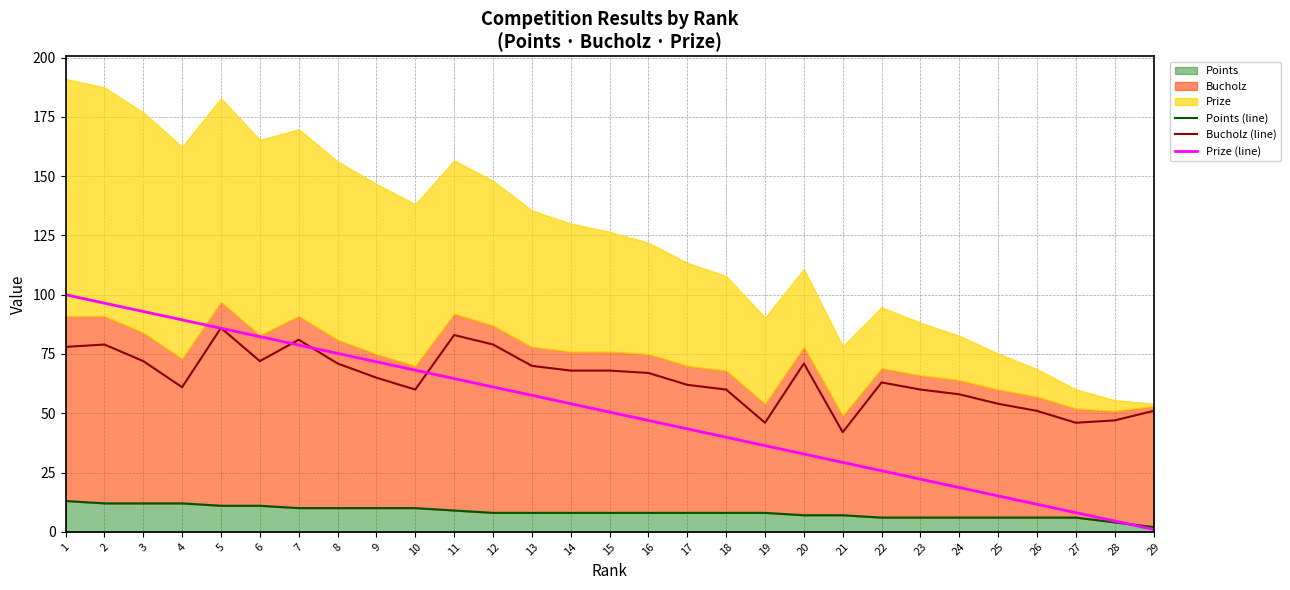

At 5, list the series in order from smallest to largest.

Points (line), Prize (line), Bucholz (line)